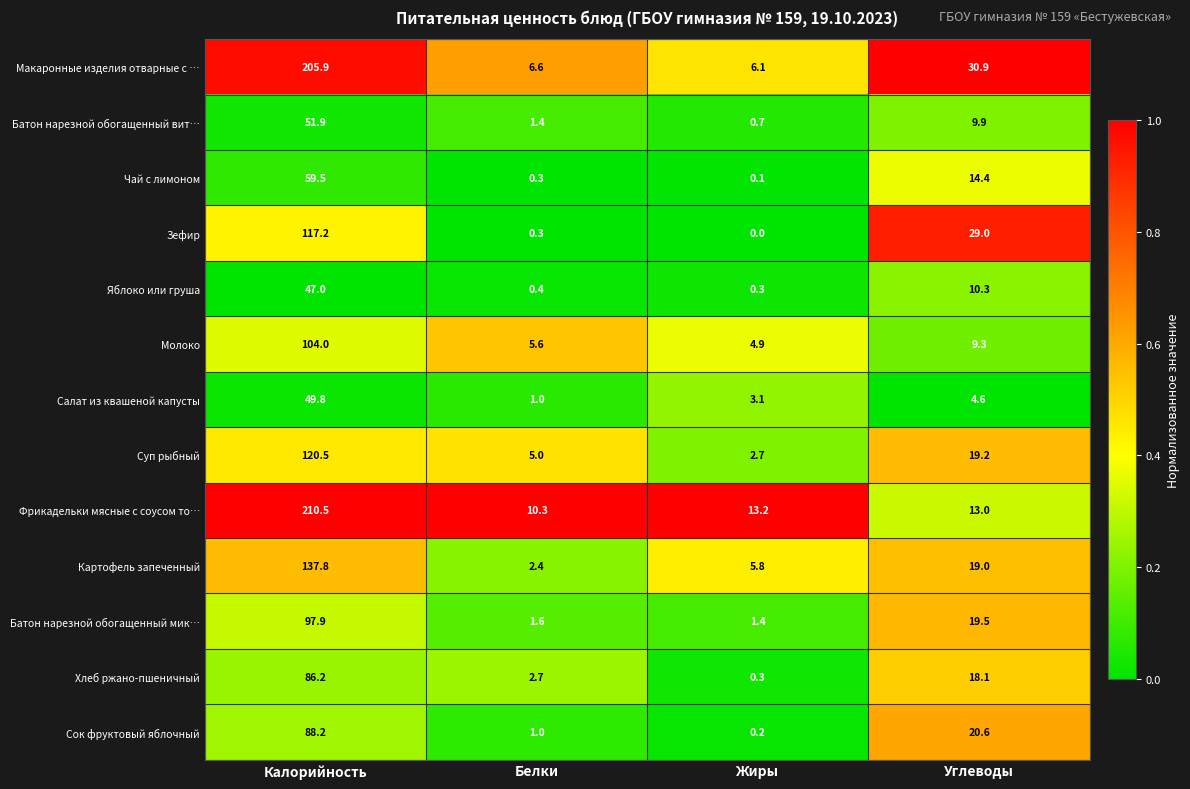

At Калорийность, list the series in order from smallest to largest.

Яблоко или груша, Салат из квашеной капусты, Батон нарезной обогащенный вит…, Чай с лимоном, Хлеб ржано-пшеничный, Сок фруктовый яблочный, Батон нарезной обогащенный мик…, Молоко, Зефир, Суп рыбный, Картофель запеченный, Макаронные изделия отварные с …, Фрикадельки мясные с соусом то…